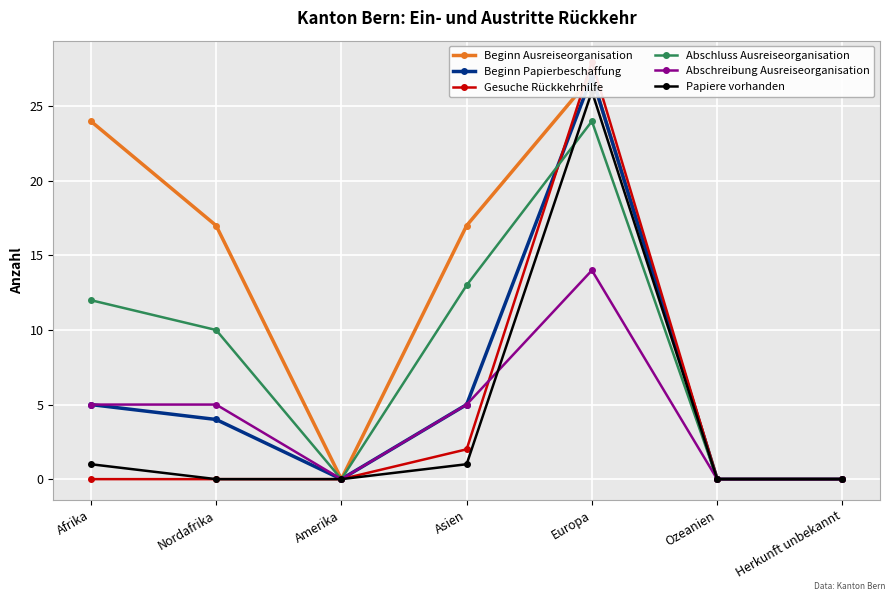

Is it true that Beginn Ausreiseorganisation equals 24 at Afrika?

True